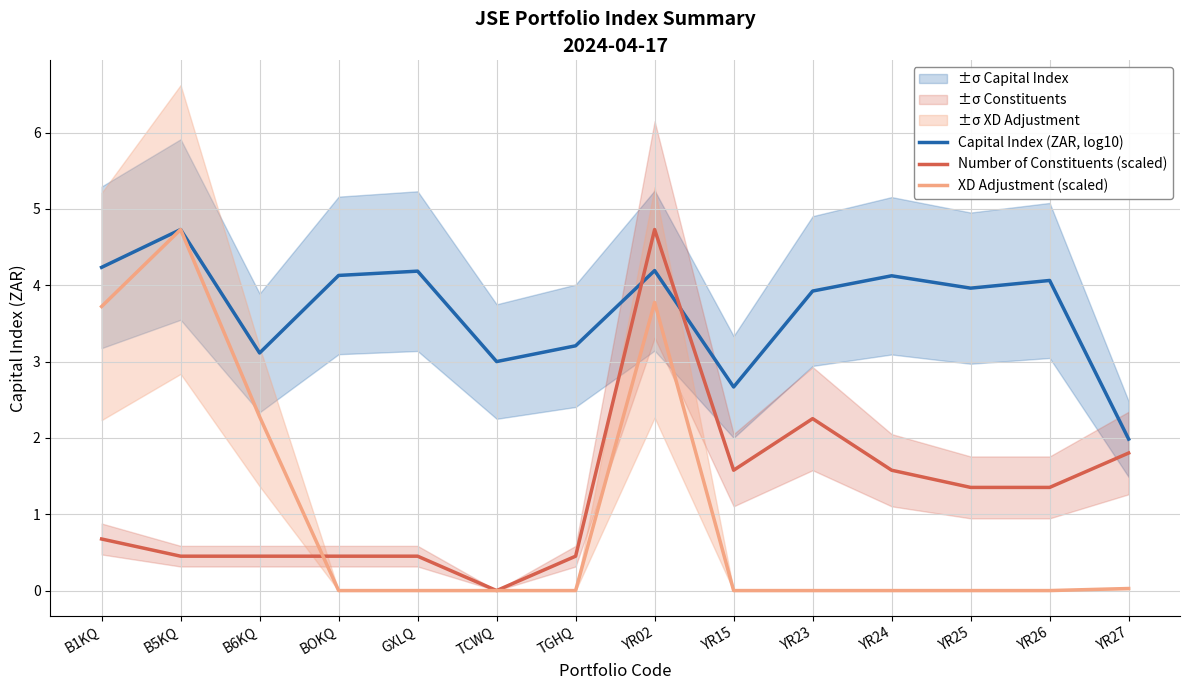

After their last crossing, which series has the higher values: Capital Index (ZAR, log10) or Number of Constituents (scaled)?

Capital Index (ZAR, log10)